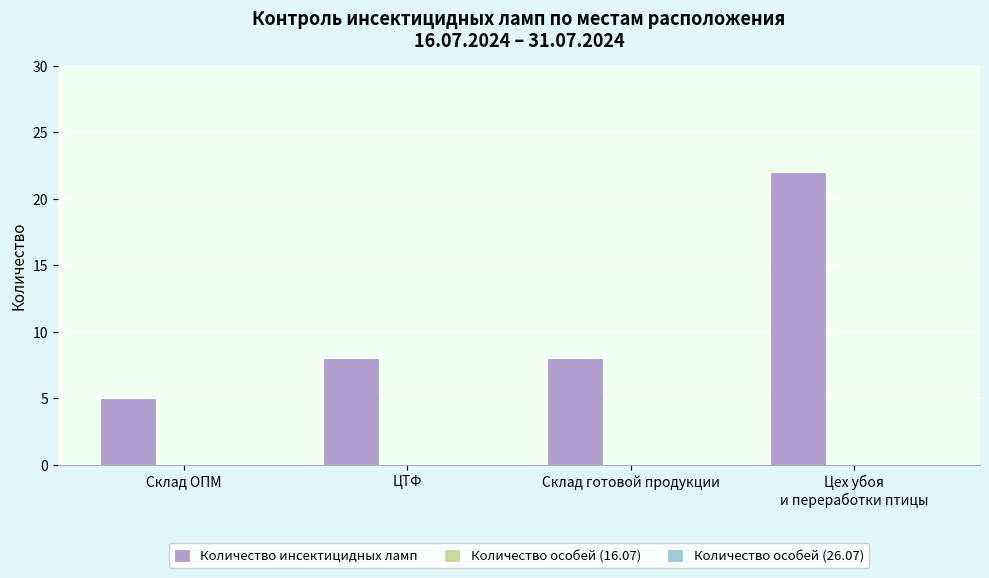

Read the value at Склад готовой продукции.

8